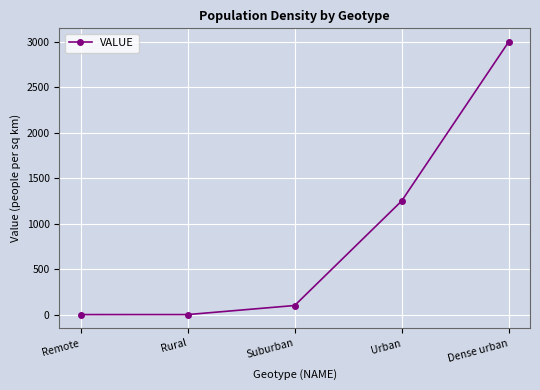

How many categories are shown in the chart?

5